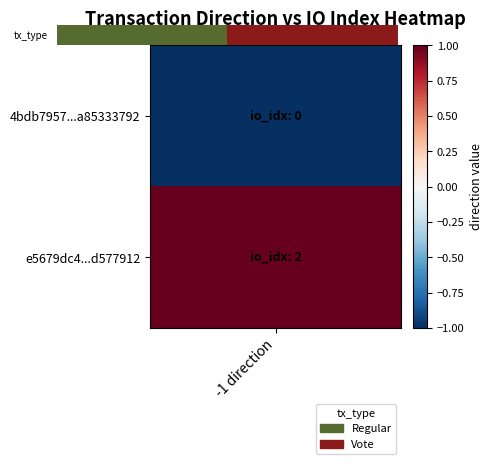

The value at 1 is 0. True or false?

False